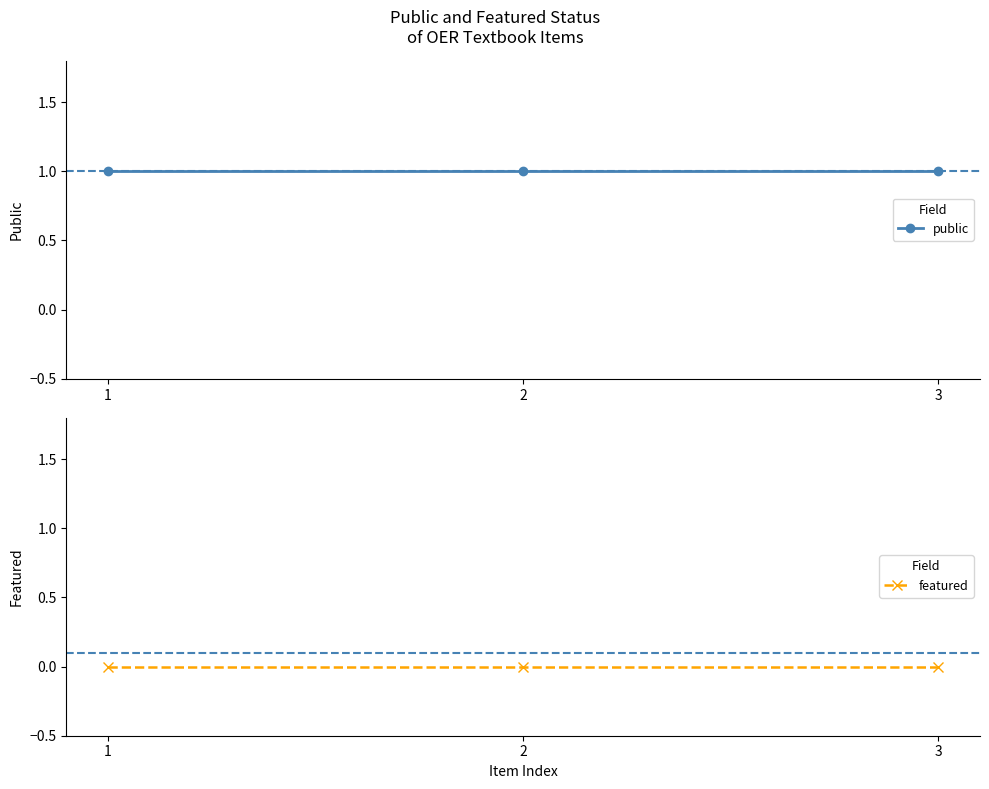

Is this an area chart (filled region under the line)?

No